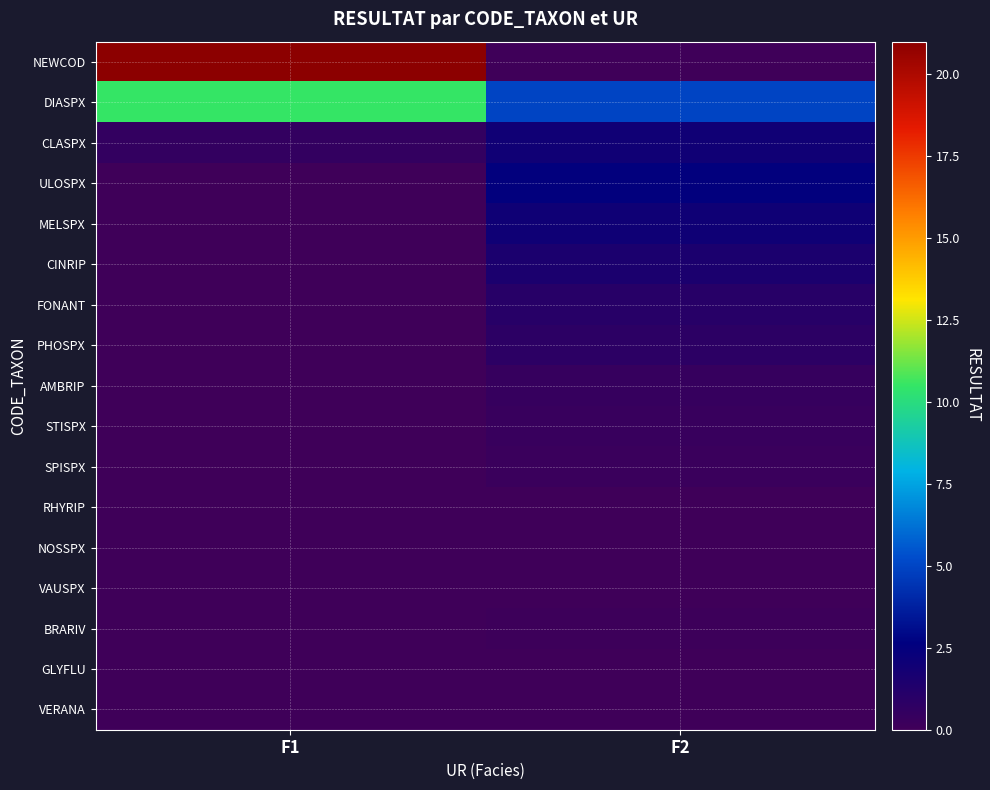

Which has a higher value, F2 or F1?

F1